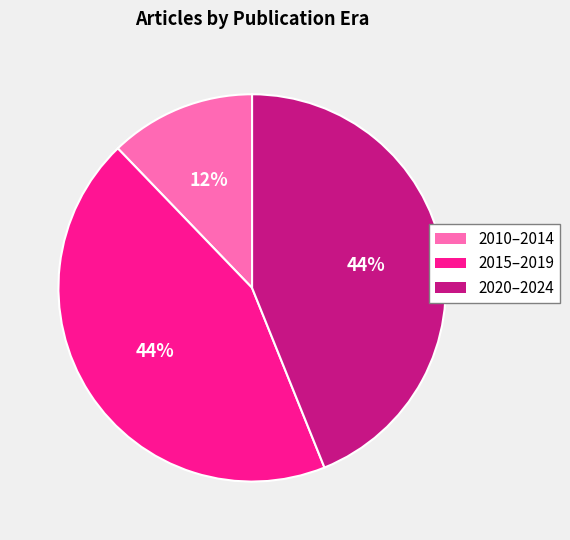

Is there a majority slice in this chart?

No